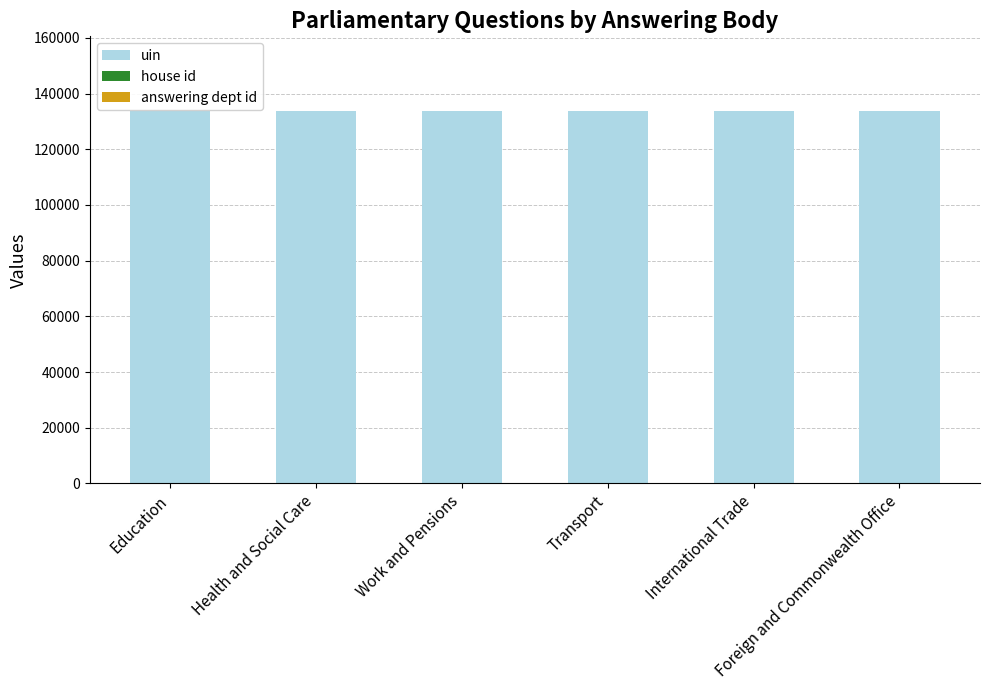

What is the highest value of the uin series?

133572